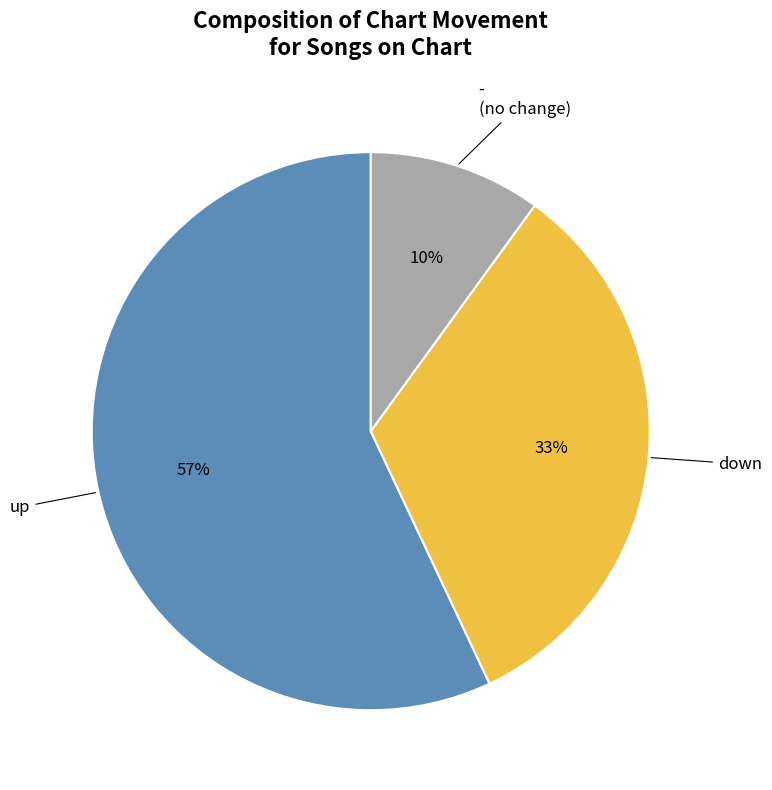

To the nearest percent, what is the average slice percentage?

33%